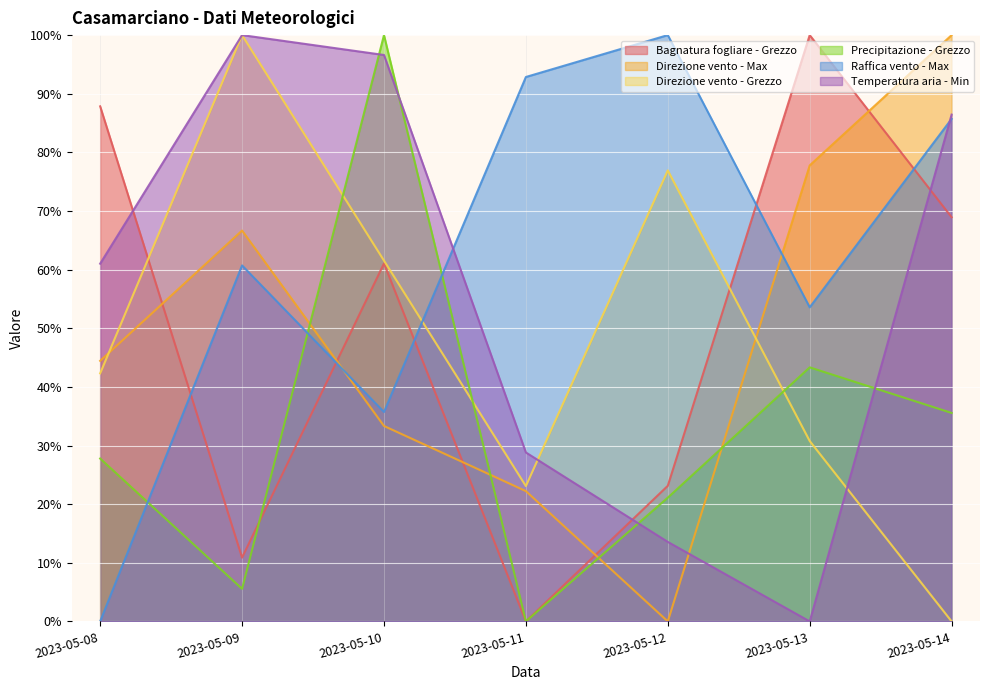

Count the number of categories in the chart.

7